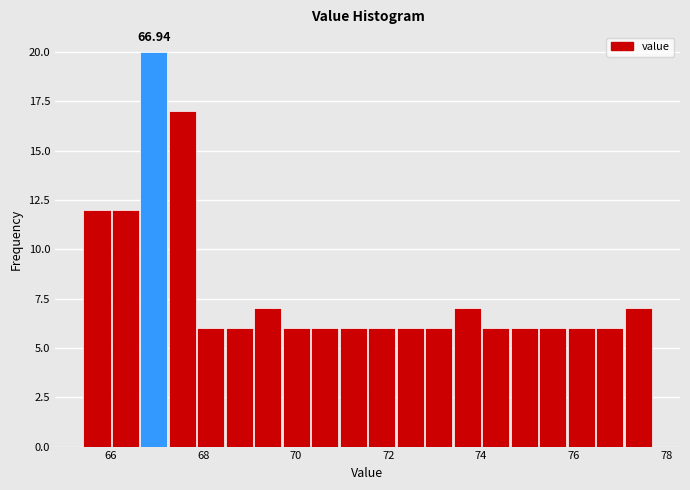

Read against the x-axis, roughly where is the centre of the tallest bar?

67.0